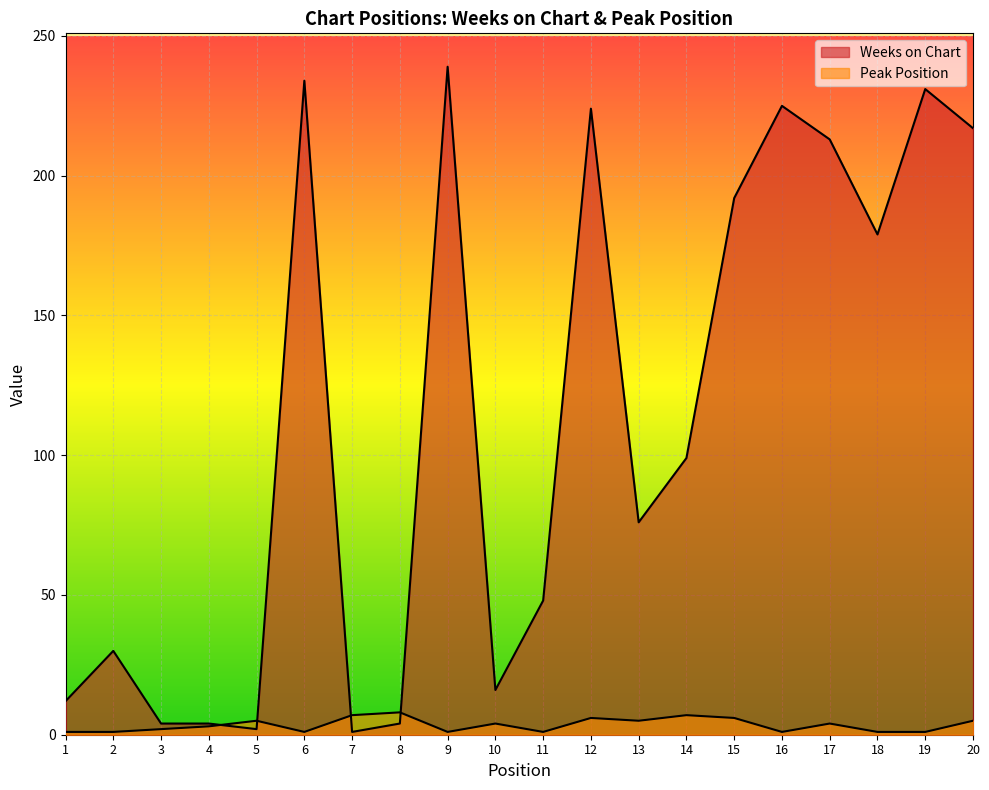

What is the sum of all Peak Position values?

70